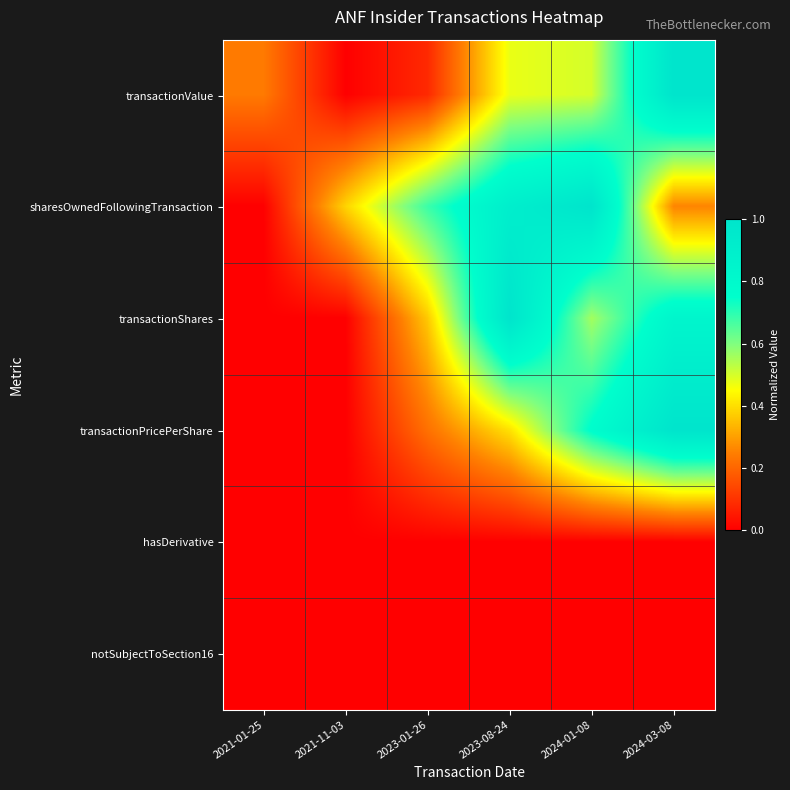

Which has a higher value, 2024-01-08 or 2023-08-24?

2024-01-08